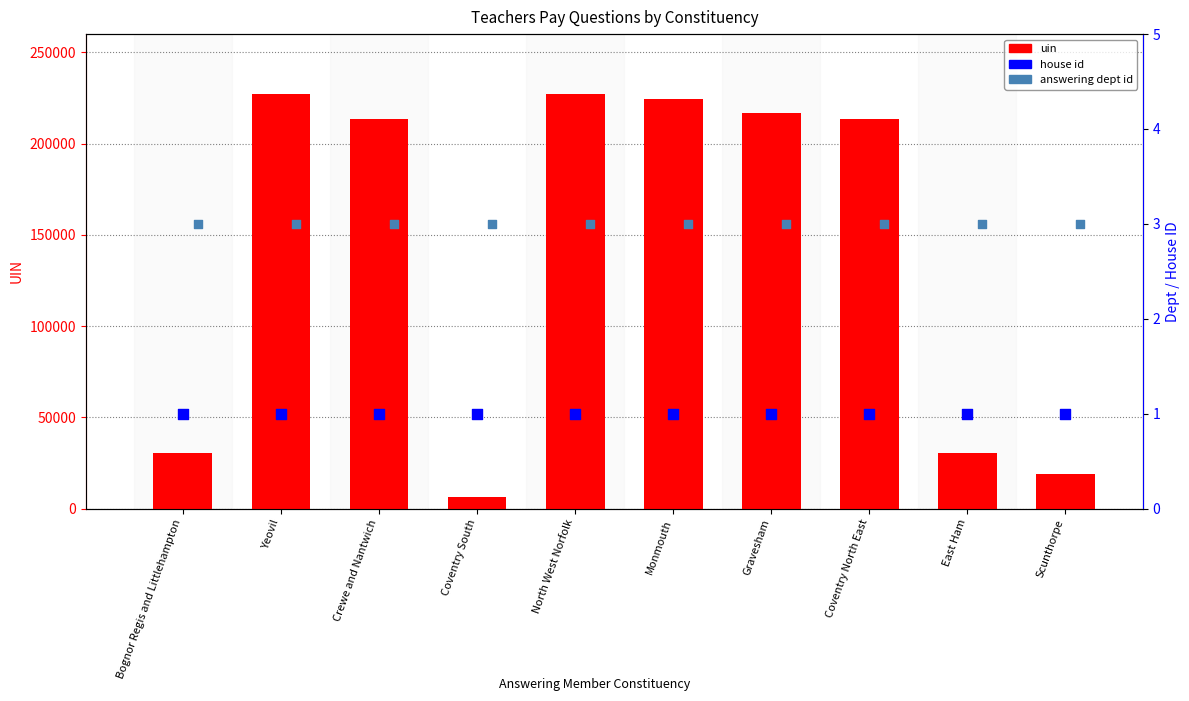

Which series reaches the maximum Y coordinate?

uin